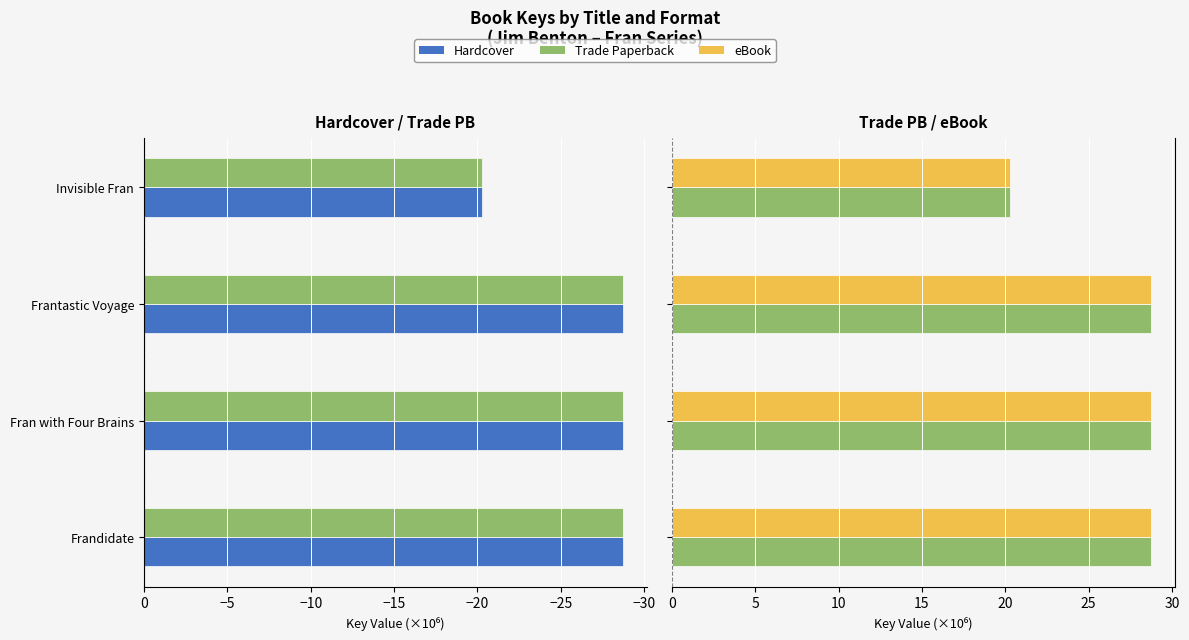

What is the minimum value for Trade Paperback?

20.3